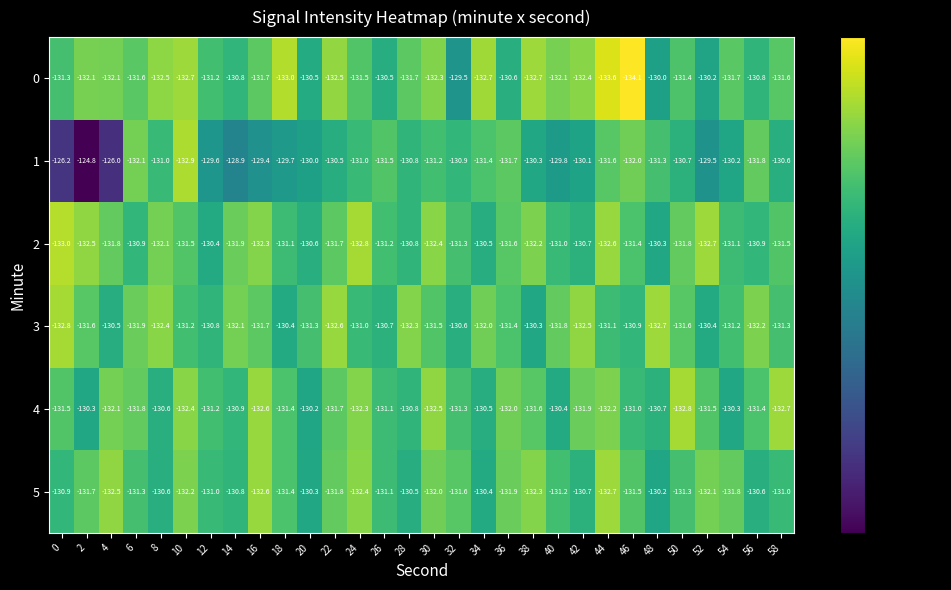

At which label is 4 closest to -131?

46